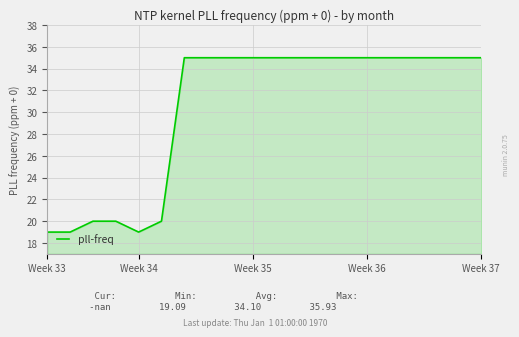

How many lines are shown in the chart?

1